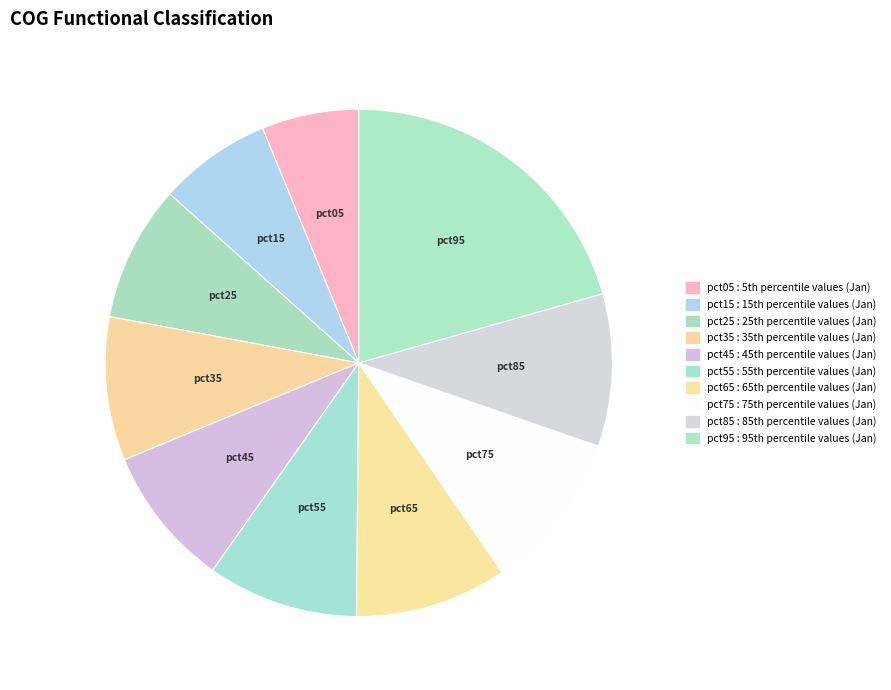

Rank the categories by value from lowest to highest.

pct05, pct15, pct25, pct45, pct35, pct55, pct65, pct85, pct75, pct95